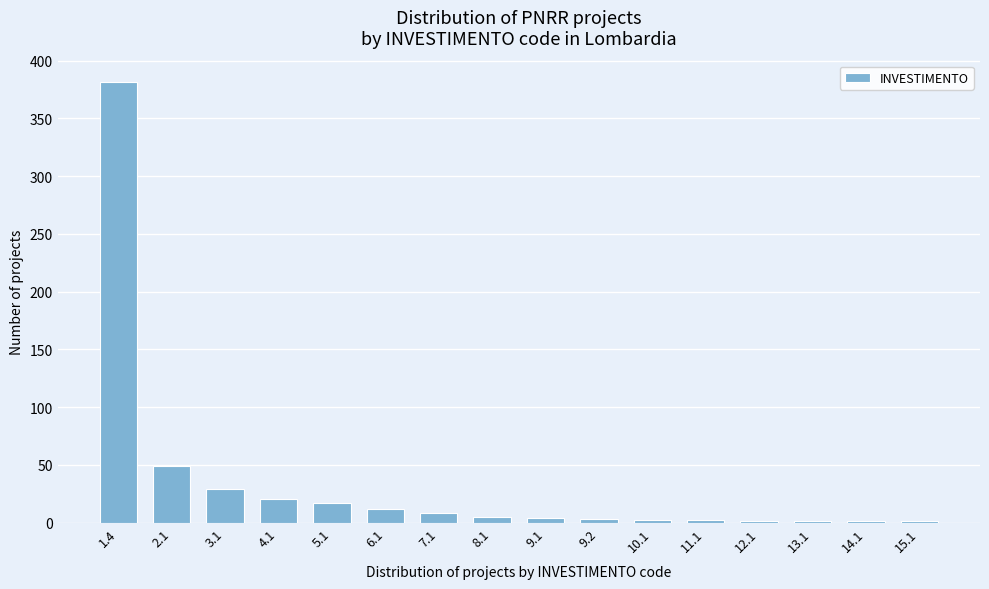

The value at 2.1 is 84. True or false?

False